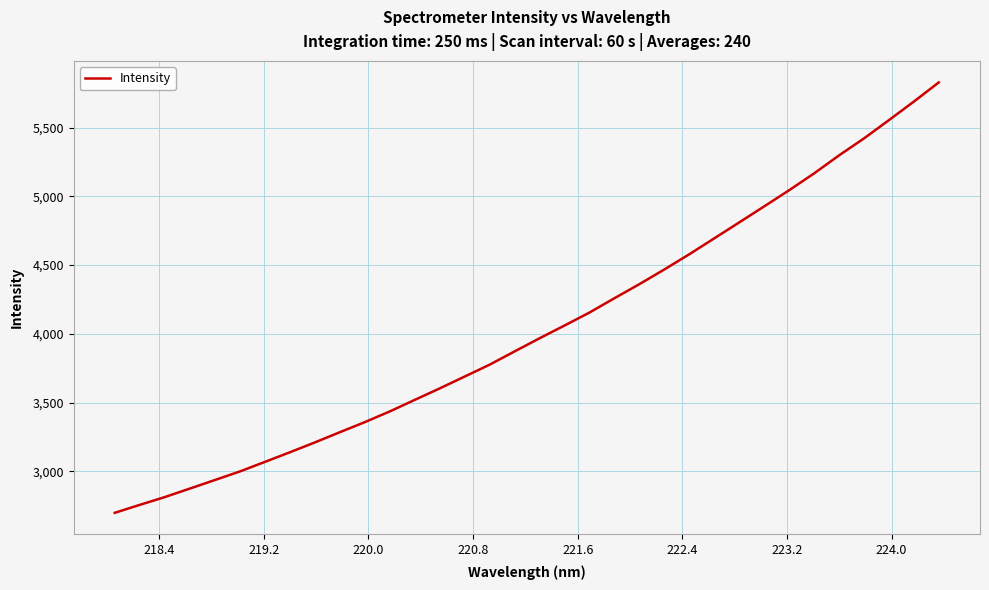

What is the maximum value shown in the chart?

5828.7